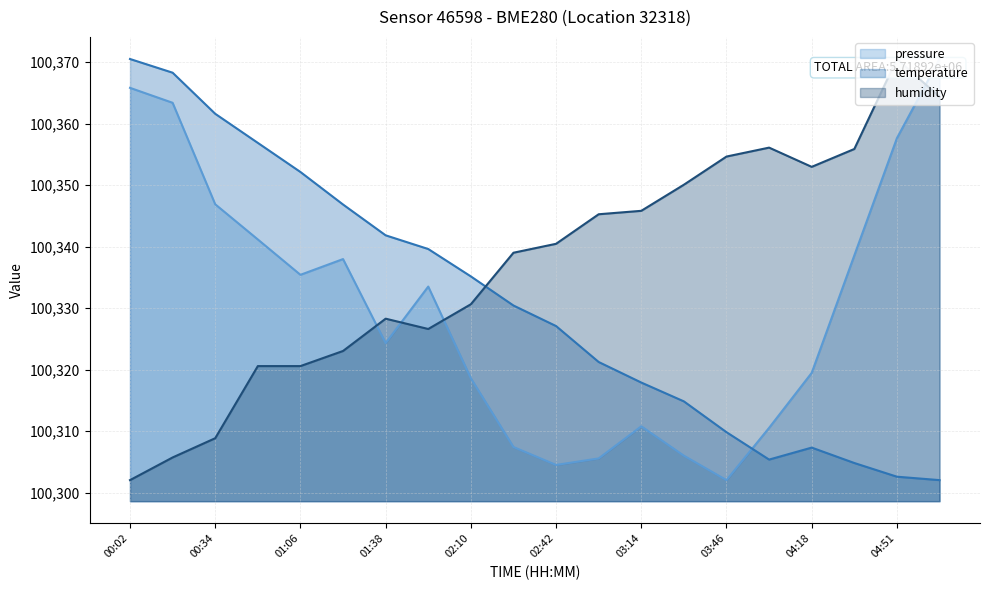

How many lines are shown in the chart?

3